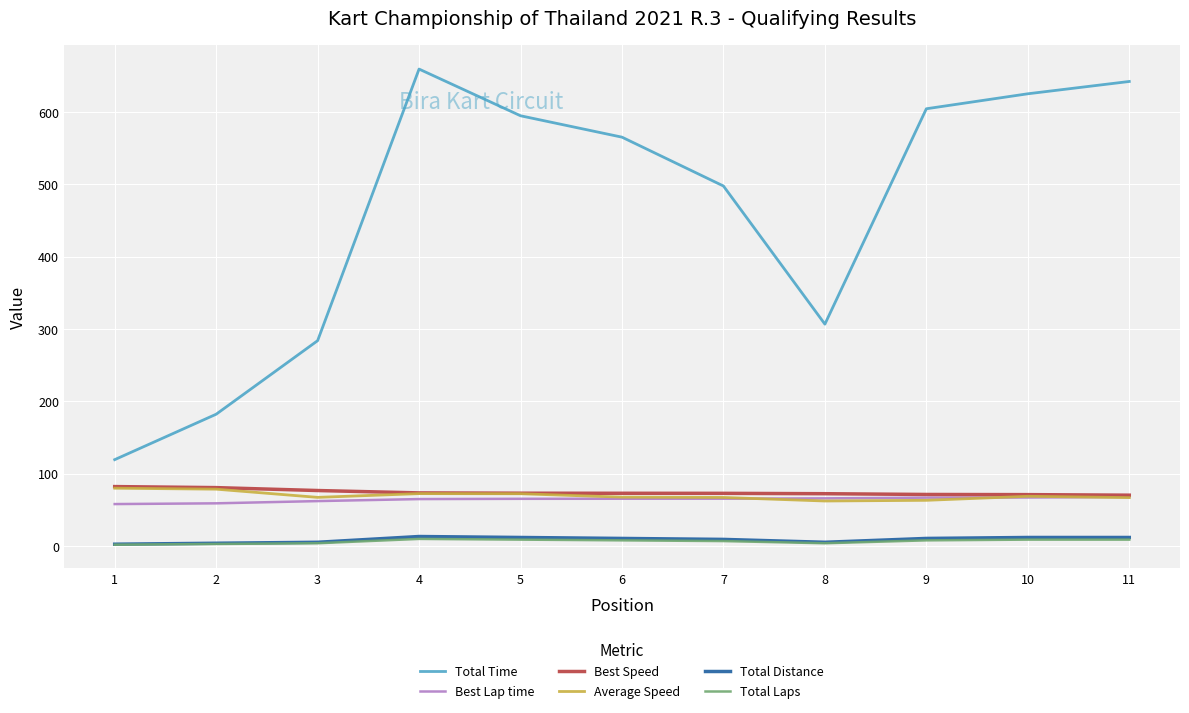

How many series are shown in this chart?

6